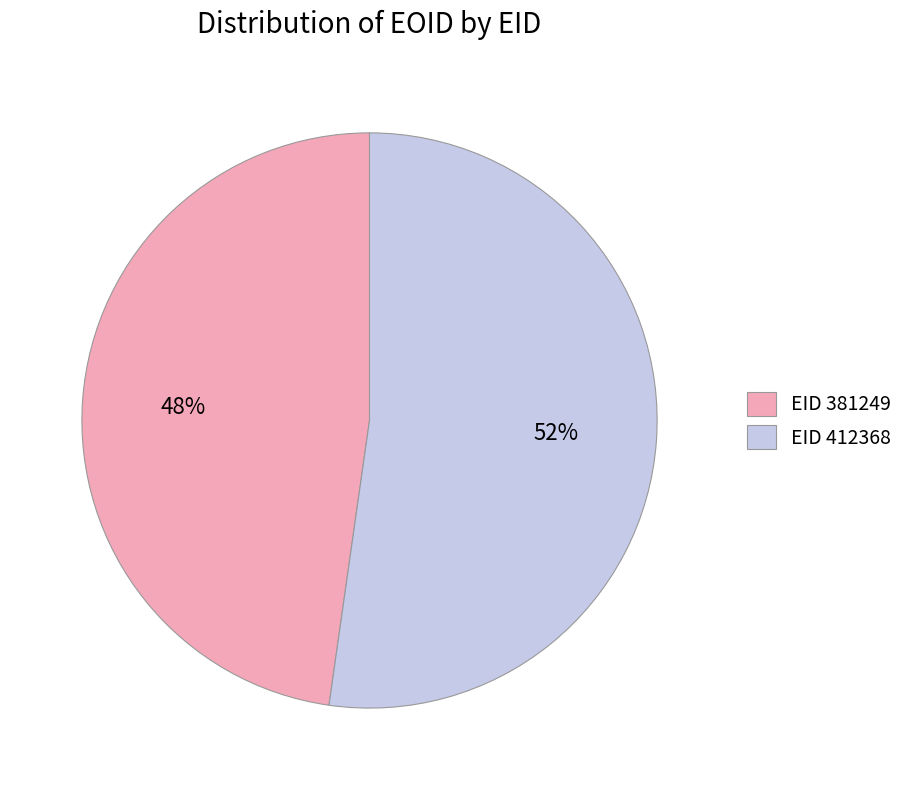

Combined, do EID 412368 and EID 381249 account for over 50%?

Yes